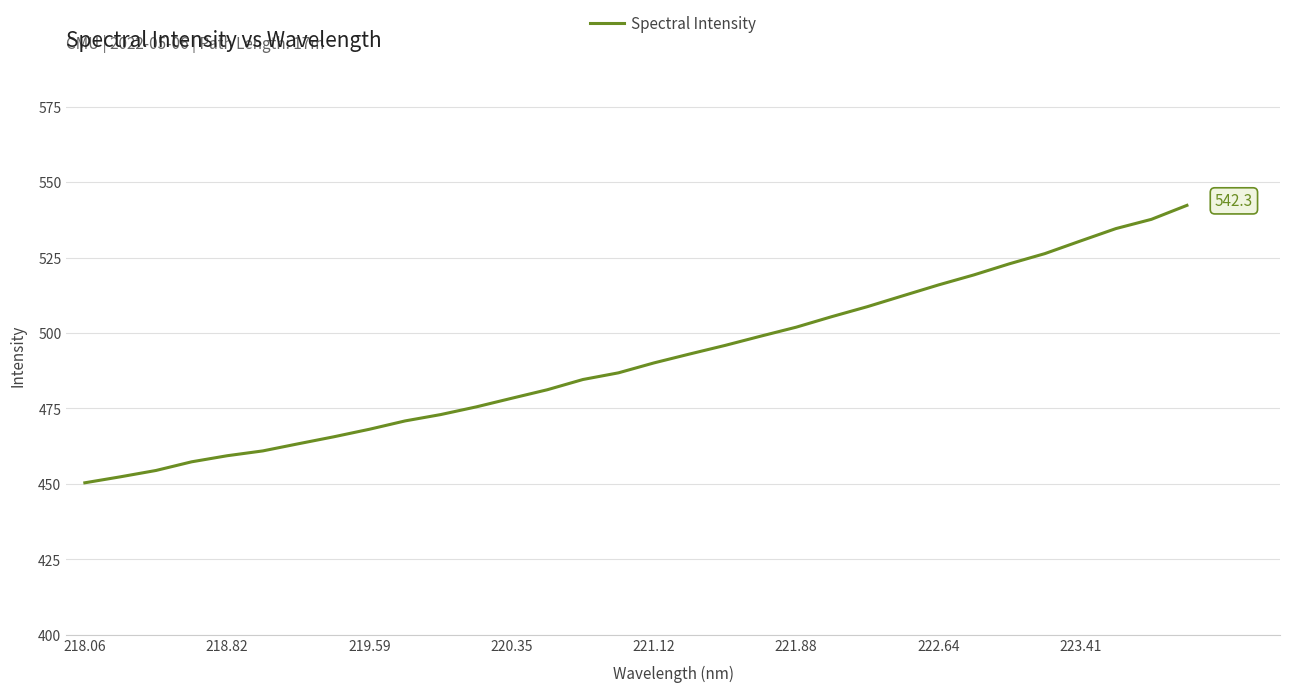

What is the maximum value shown in the chart?

542.3